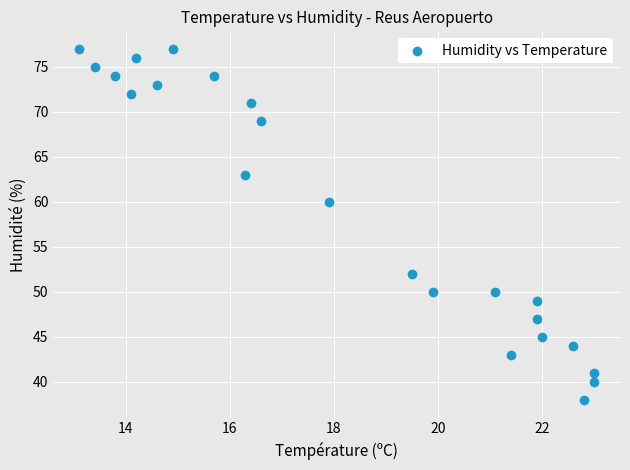

What Y value in the scatter plot is closest to 57?

60